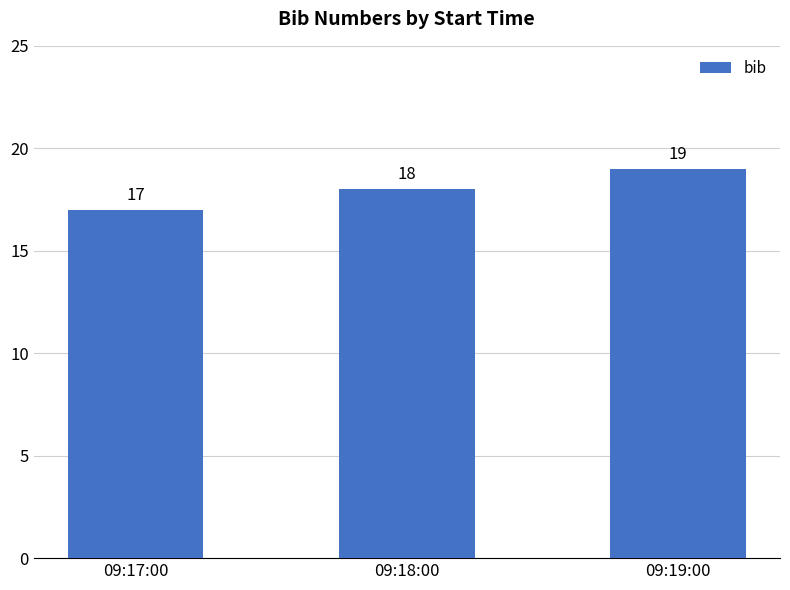

The chart shows a value of 19 at 09:19:00. True or false?

True